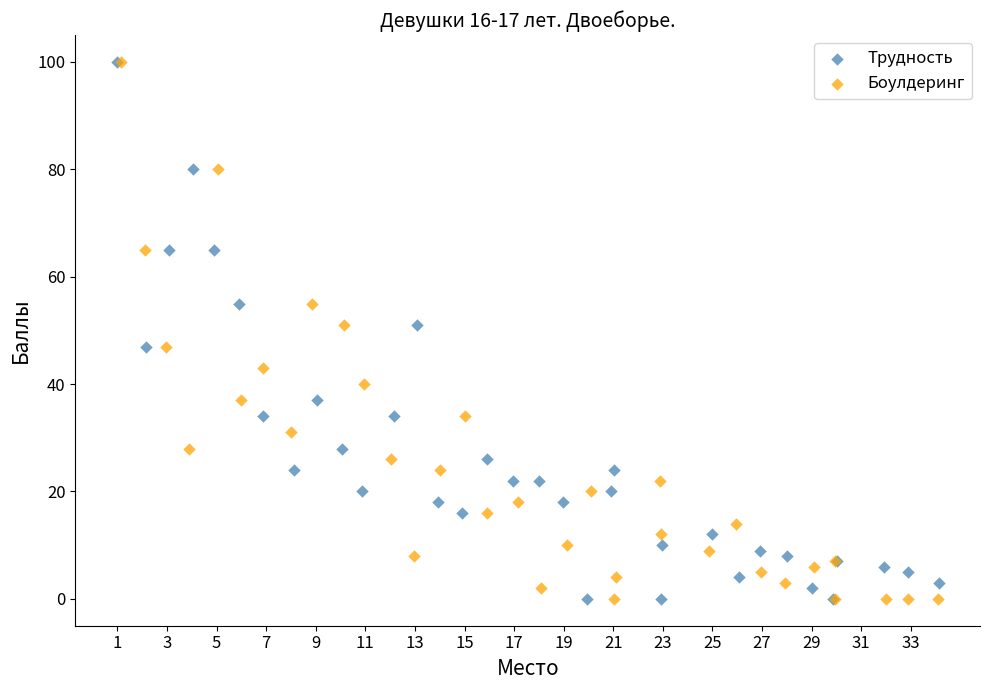

What are all the series names shown in the legend?

Трудность, Боулдеринг